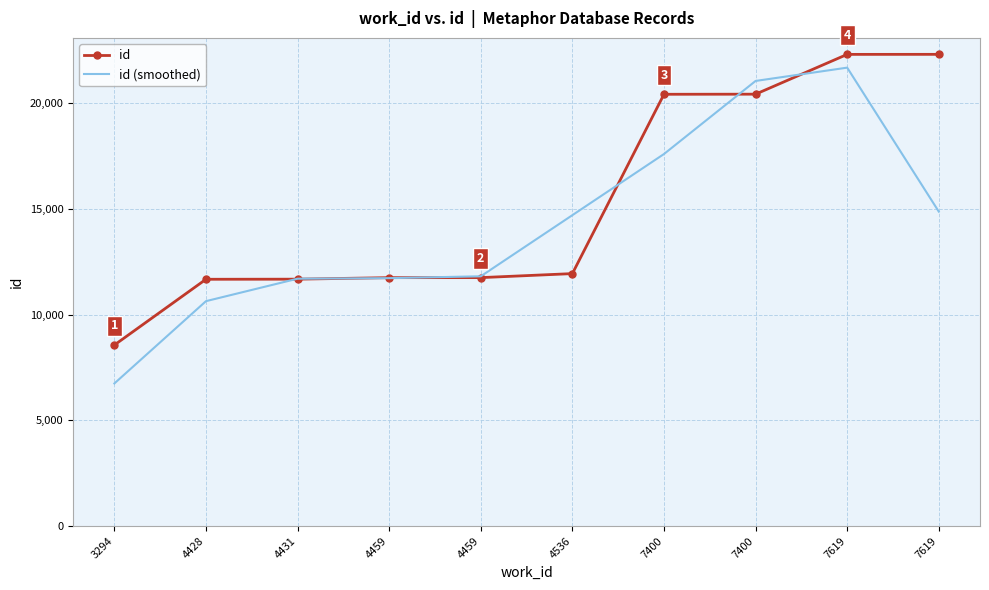

Where is the first local maximum for id (smoothed)?

7619